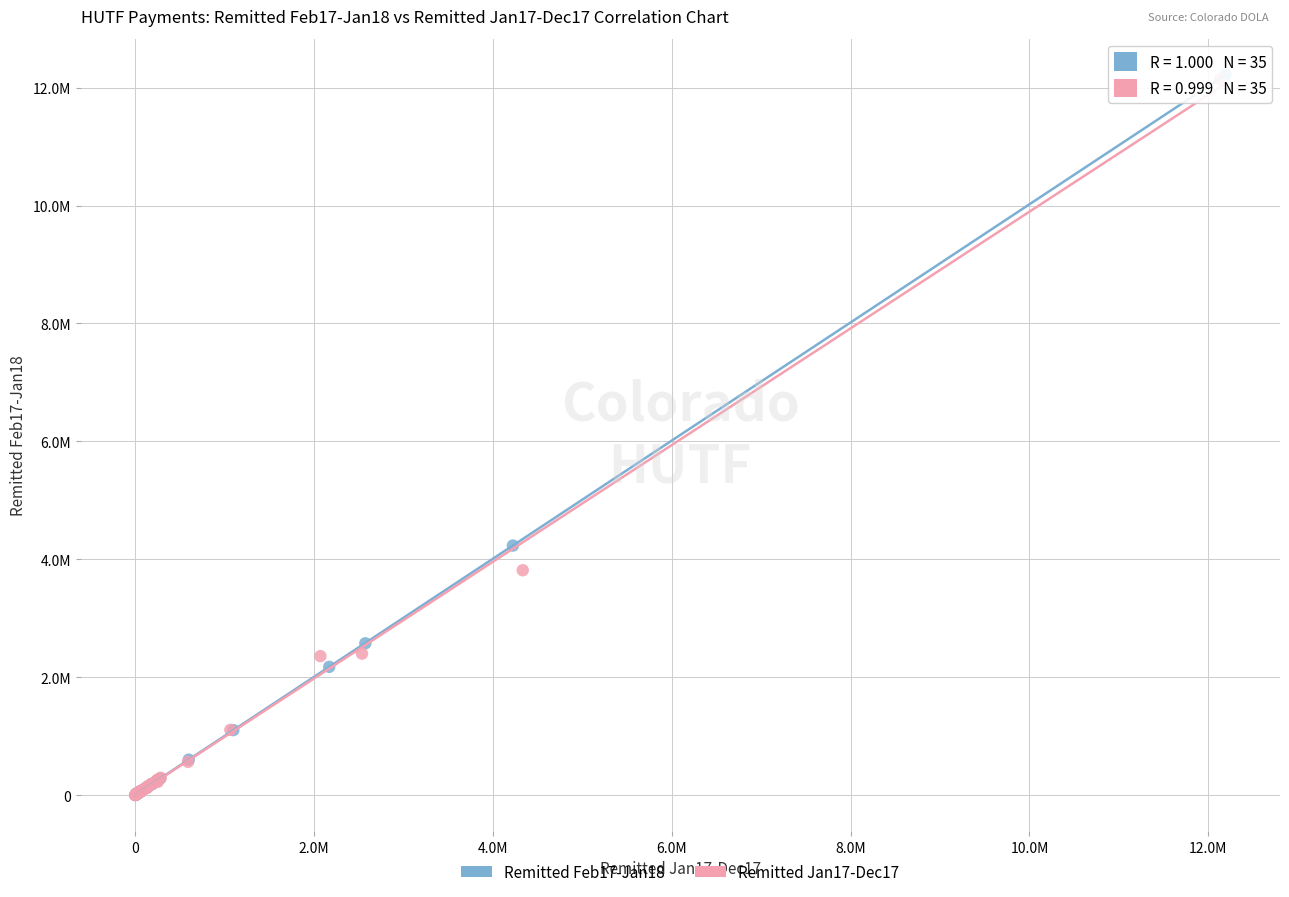

Which series has the widest spread of Y values?

Remitted Feb17-Jan18